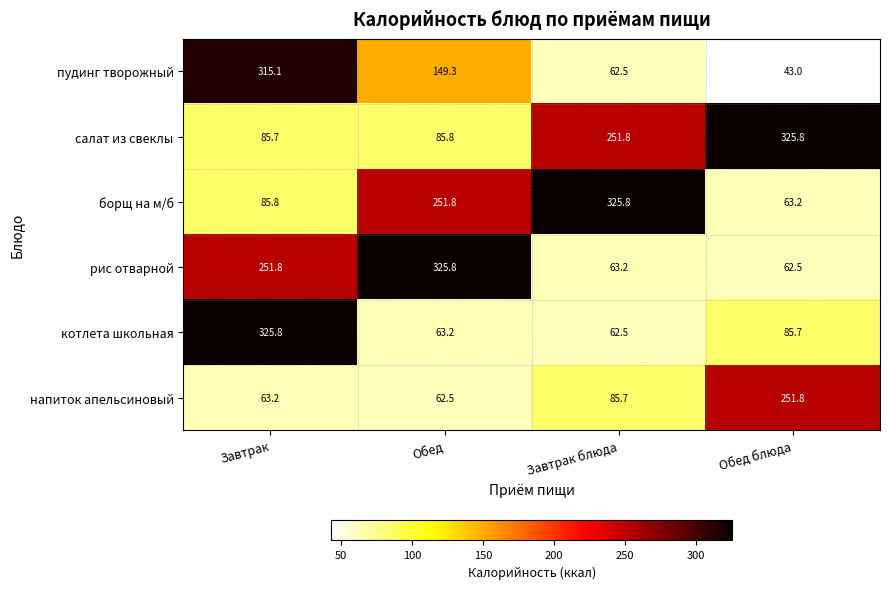

True or false: салат из свеклы has a value of 115.4 at Обед.

False